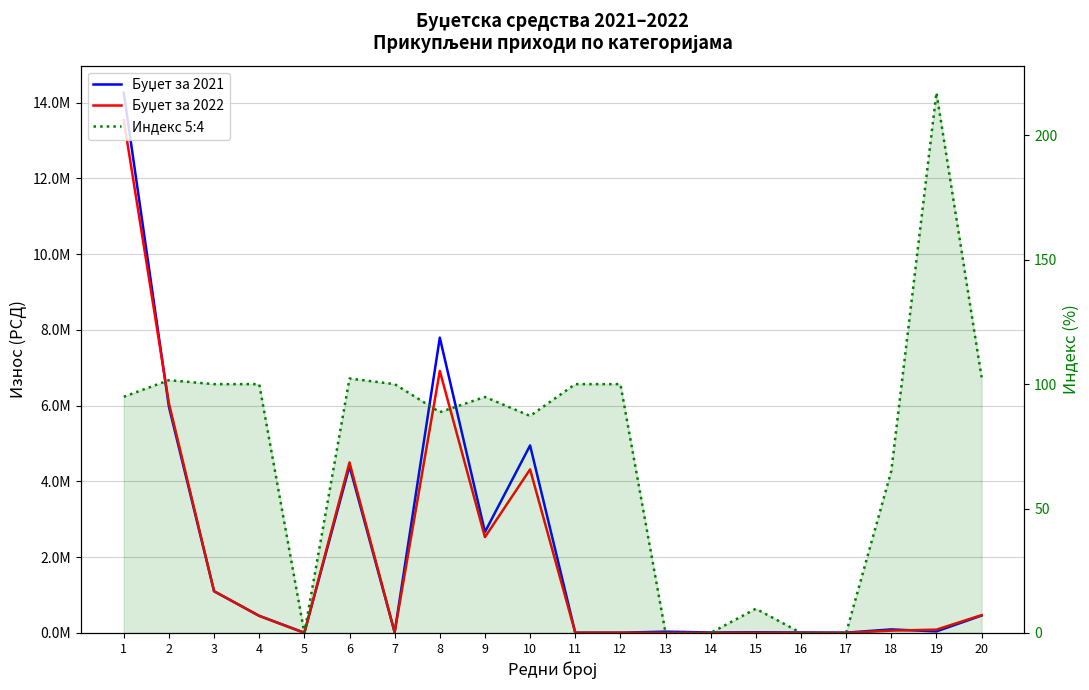

What is the value of the Индекс 5:4 point at the 2nd from the left?

101.6